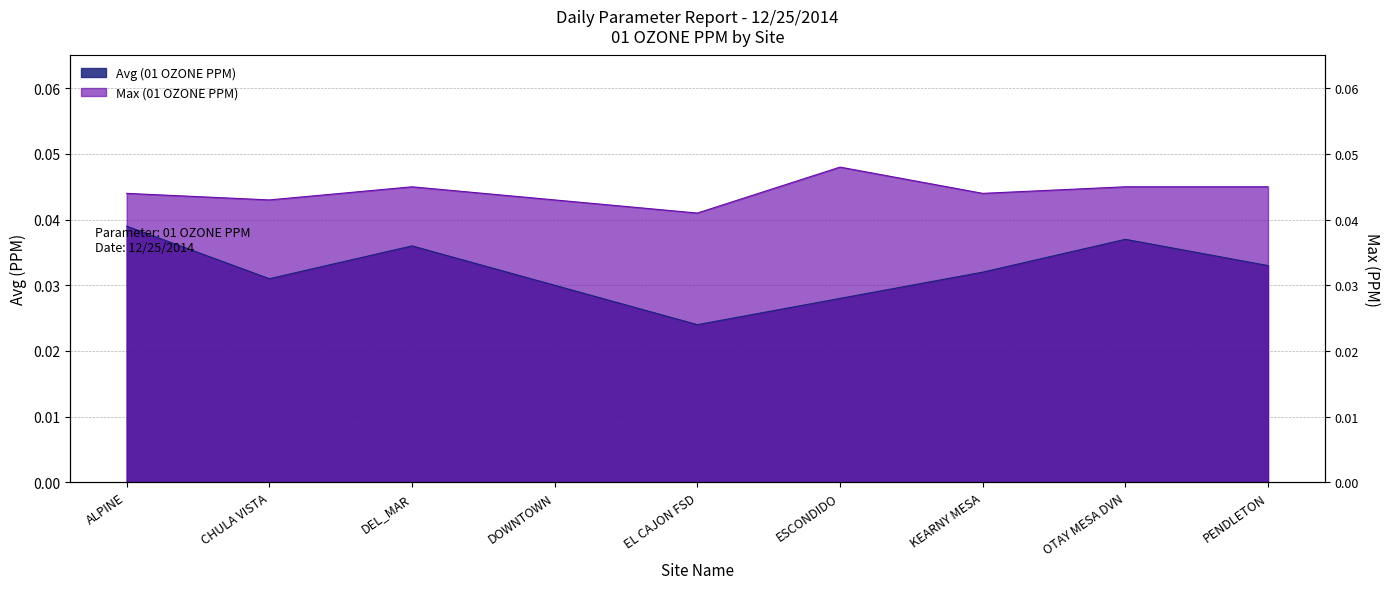

Rank the series at DEL_MAR from lowest to highest value.

Avg (01 OZONE PPM), Max (01 OZONE PPM)